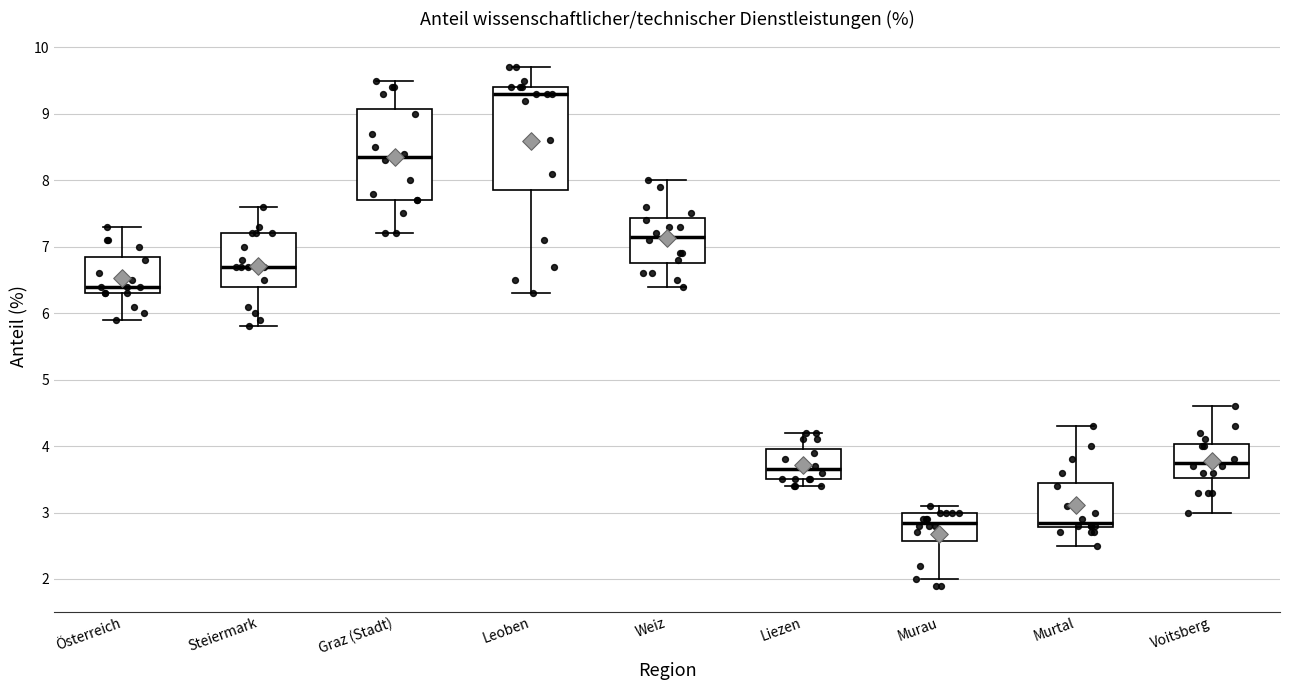

Reading left to right, read every box against the y-axis: the position of its median line, the range the box covers, and the ends of its whiskers. The values are not printed on the chart, so give them approximately, as read against the axis.

Österreich: median 6.4, box 6.3 to 6.9, whiskers 5.9 to 7.3
Steiermark: median 6.7, box 6.4 to 7.2, whiskers 5.8 to 7.6
Graz (Stadt): median 8.4, box 7.7 to 9.1, whiskers 7.2 to 9.5
Leoben: median 9.3, box 7.9 to 9.4, whiskers 6.3 to 9.7
Weiz: median 7.2, box 6.8 to 7.4, whiskers 6.4 to 8.0
Liezen: median 3.7, box 3.5 to 4.0, whiskers 3.4 to 4.2
Murau: median 2.9, box 2.6 to 3.0, whiskers 2.0 to 3.1
Murtal: median 2.9, box 2.8 to 3.5, whiskers 2.5 to 4.3
Voitsberg: median 3.8, box 3.5 to 4.0, whiskers 3.0 to 4.6